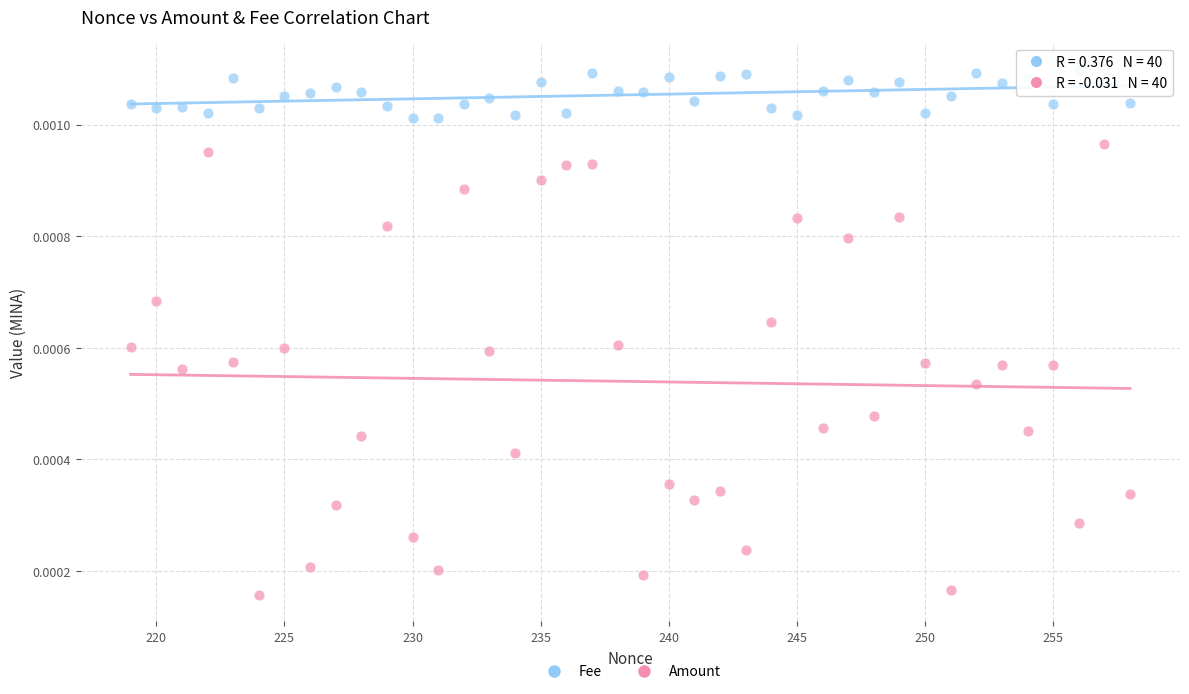

Which series has the largest Y range (max minus min)?

Amount